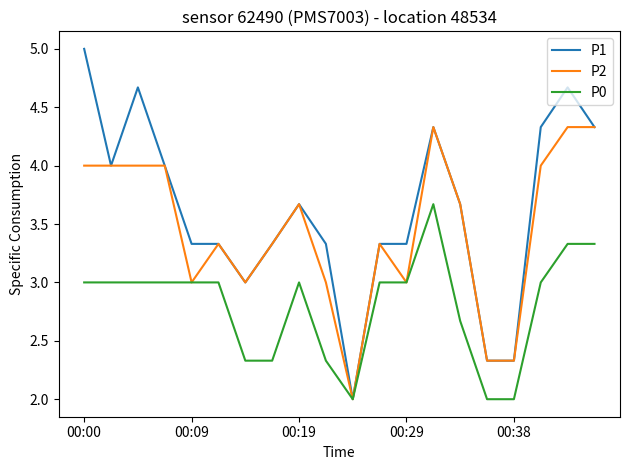

Which series has the largest total across all categories?

P1